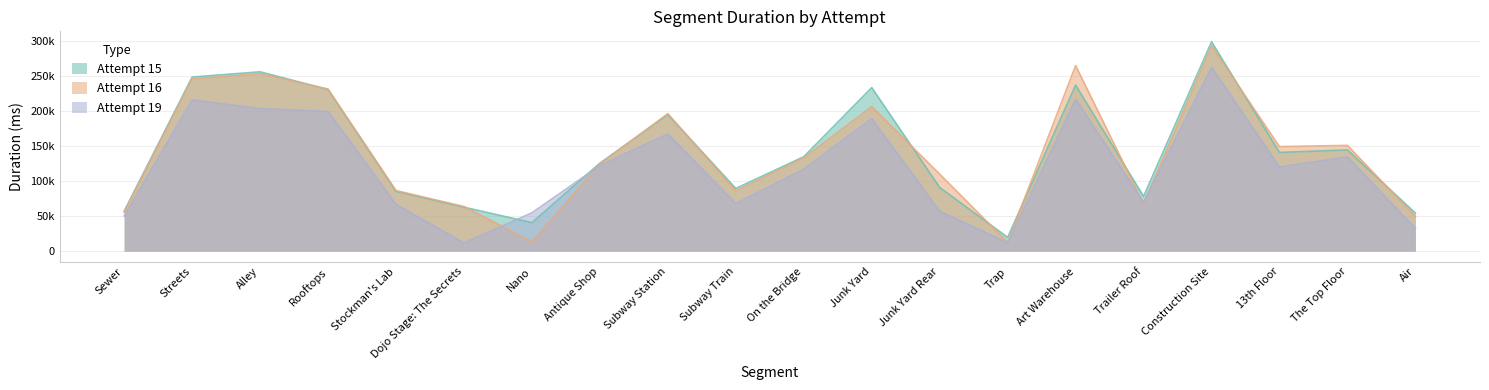

List the labels in order of Attempt #16's Duration (ms) value, largest first.

Construction Site, Art Warehouse, Alley, Streets, Rooftops, Junk Yard, Subway Station, The Top Floor, 13th Floor, On the Bridge, Antique Shop, Junk Yard Rear, Stockman's Lab, Subway Train, Trailer Roof, Dojo Stage: The Secrets, Sewer, Air, Nano, Trap